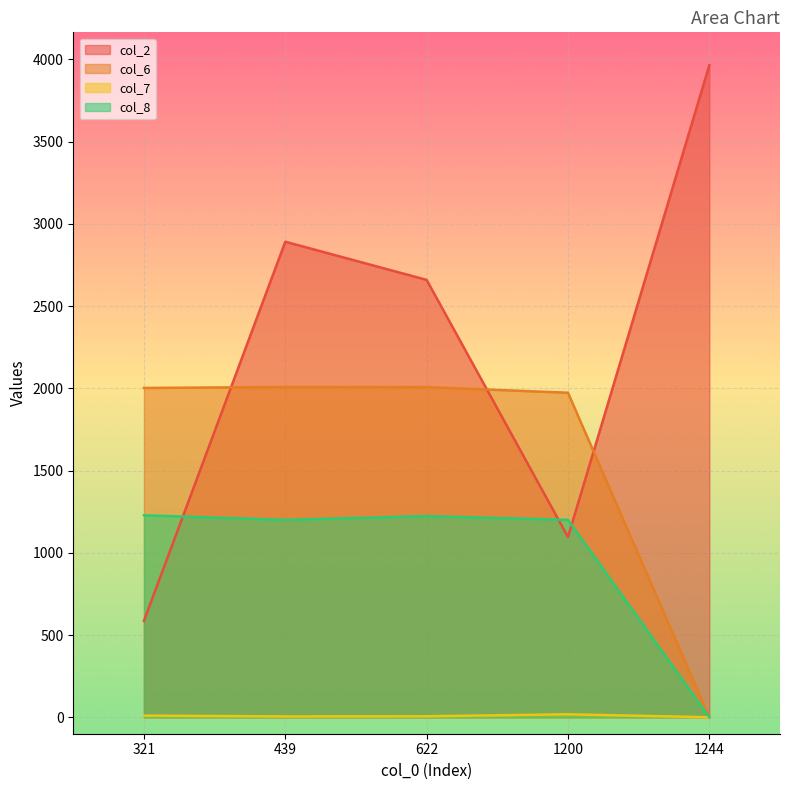

What is the difference between the col_6 values at 1200 and 321?

29